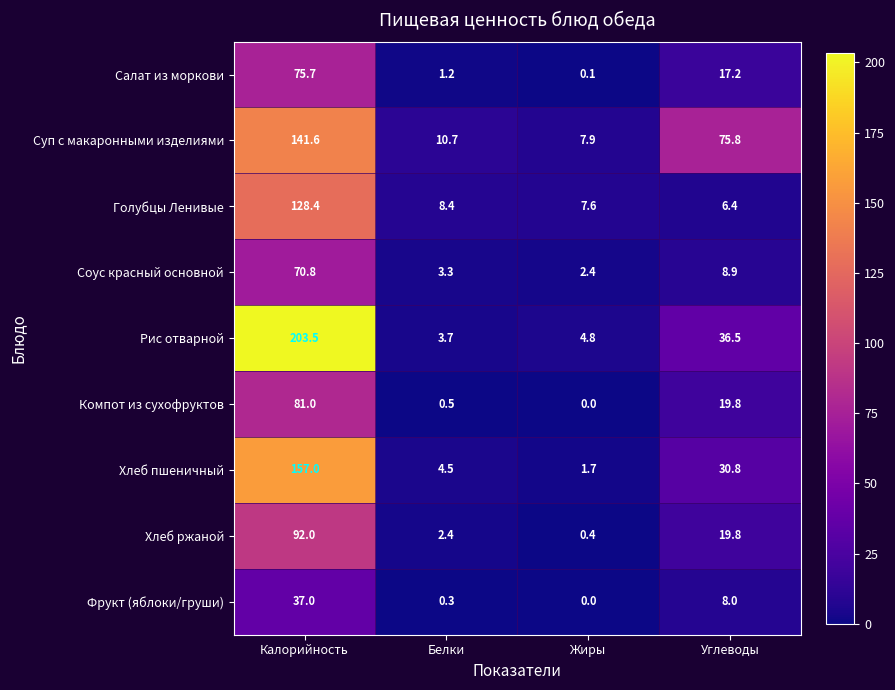

Between Белки and Углеводы, which series saw the biggest shift?

Суп с макаронными изделиями